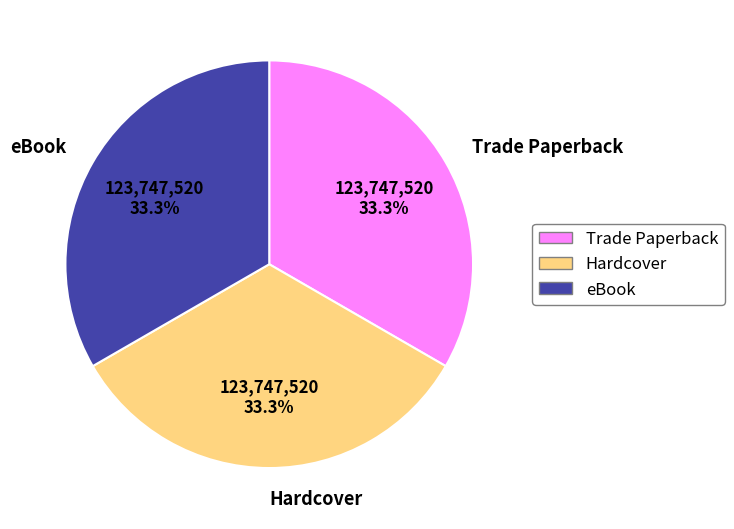

Approximately how many times larger is the value at Trade Paperback compared to Hardcover?

1.0